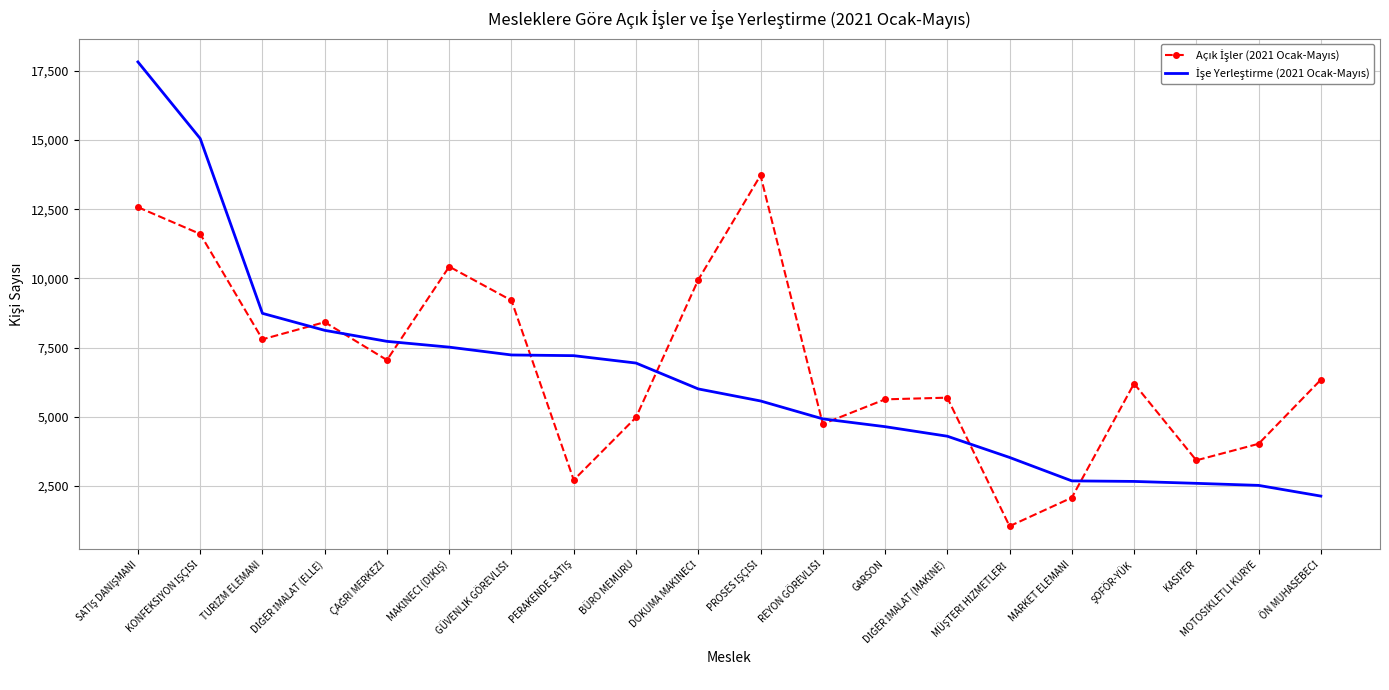

What is the maximum value shown in the chart?

17826